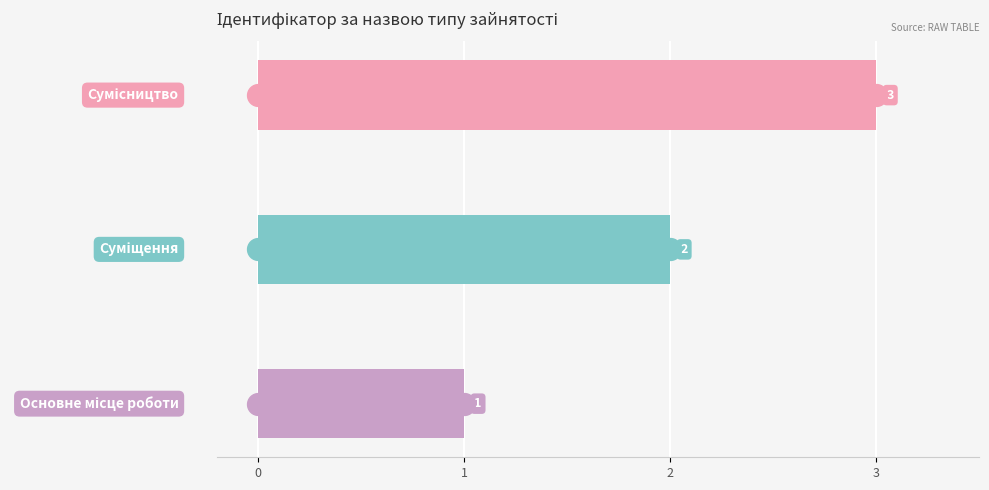

What is the maximum value shown in the chart?

3